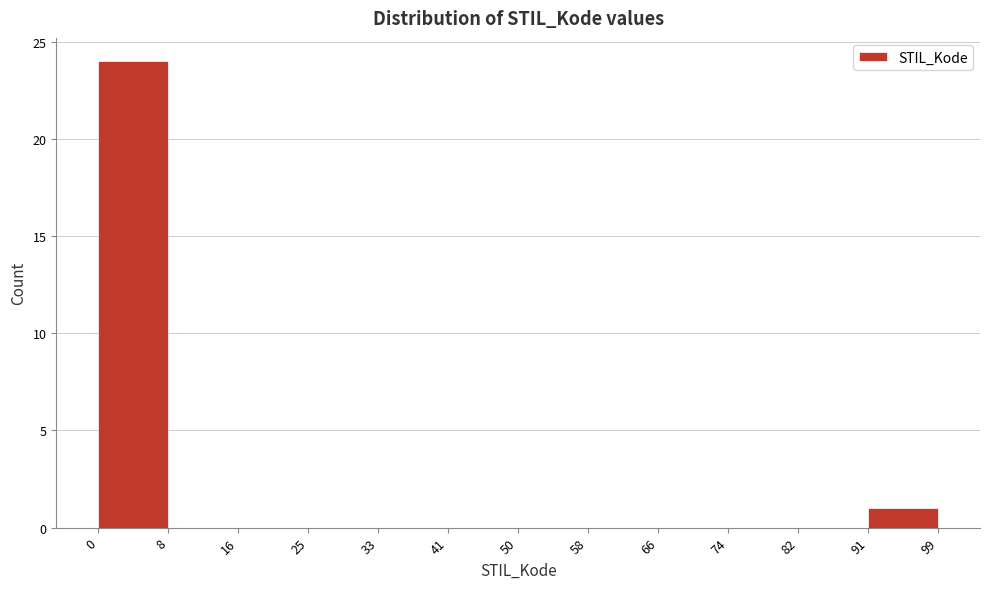

Which range on the x-axis has the tallest bar?

0 to 8